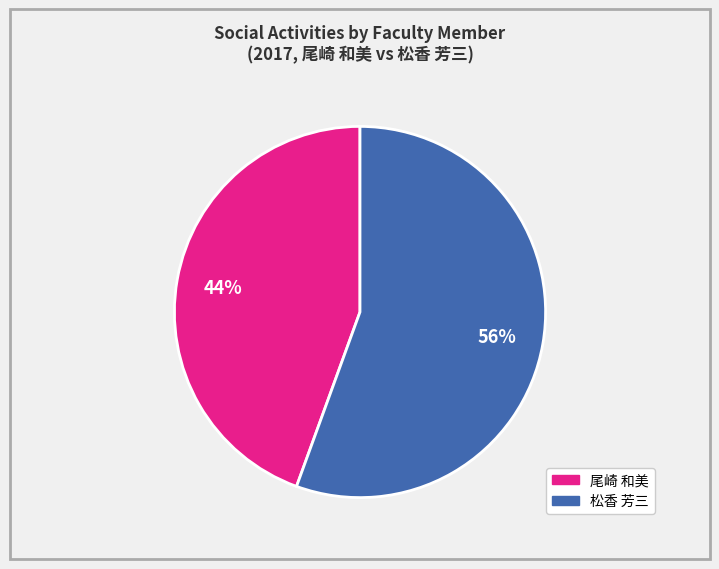

Does any single category account for the majority?

Yes